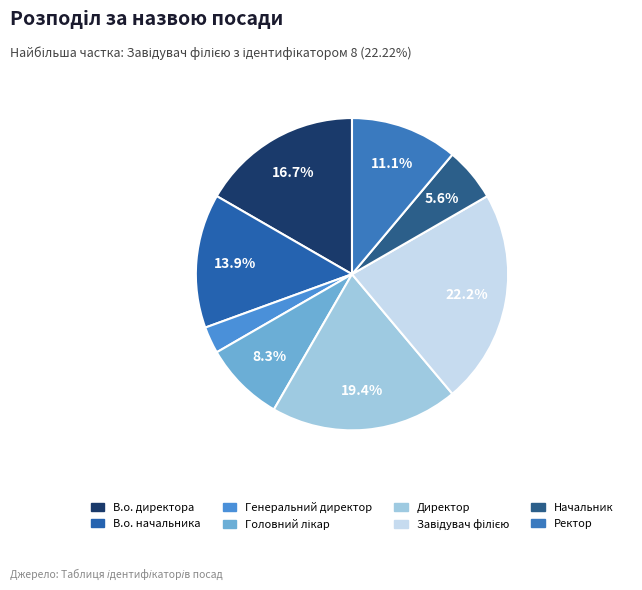

To the nearest percent, what is the difference between the largest and smallest slice percentages?

19%